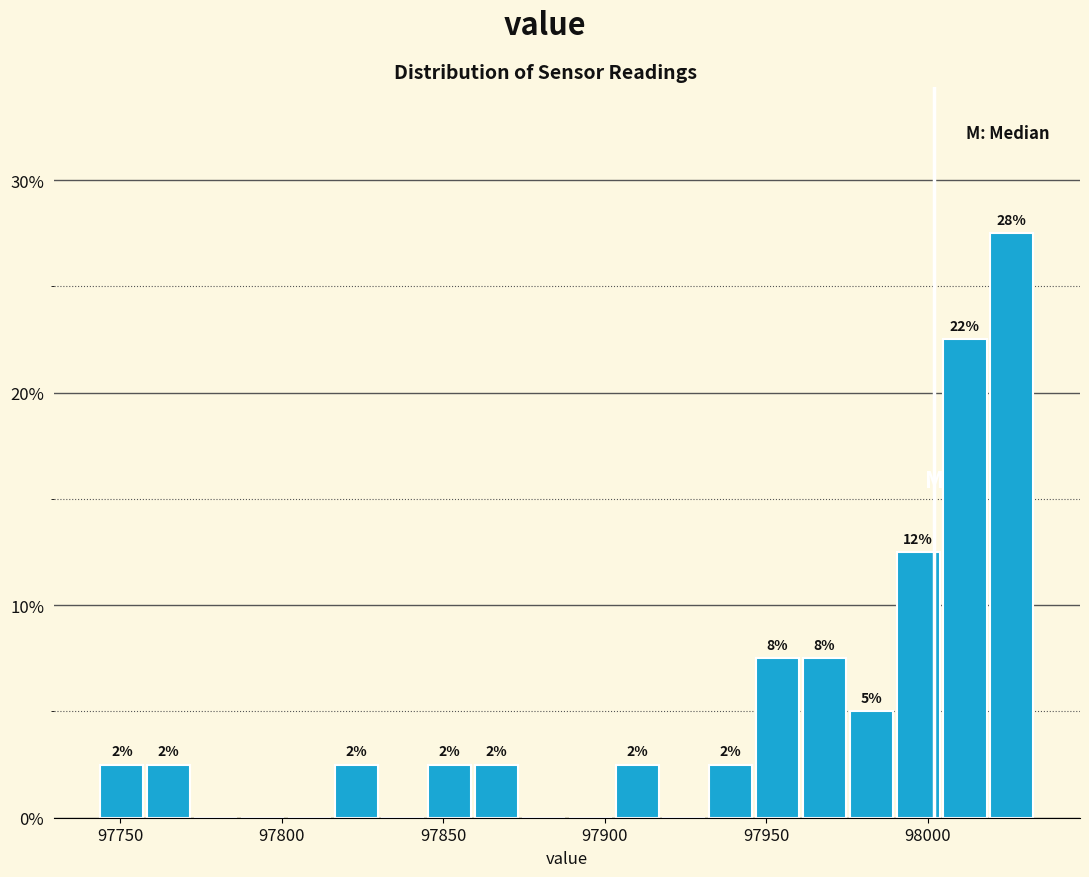

Read against the x-axis, roughly where is the centre of the tallest bar?

98025